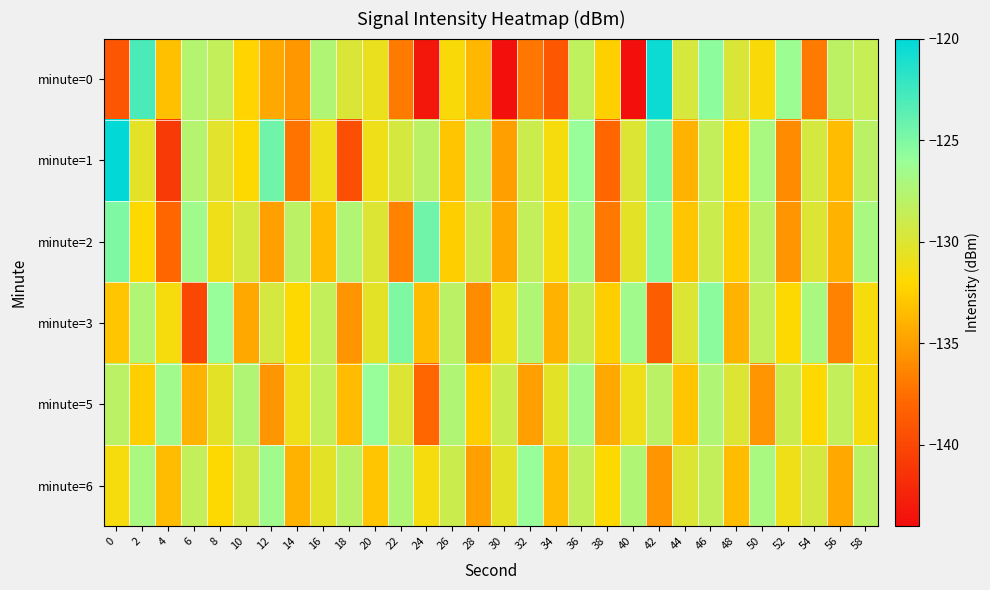

Reading left to right, extract all data points from this chart.

minute=0: 0=-138.9	2=-122.9	4=-133.2	6=-127.7	8=-128.5	10=-132.2	12=-134.5	14=-135.3	16=-127.4	18=-129.8	20=-130.8	22=-137.0	24=-143.3	26=-131.7	28=-133.7	30=-143.8	32=-137.1	34=-138.9	36=-128.3	38=-132.4	40=-143.7	42=-120.5	44=-129.6	46=-125.6	48=-129.8	50=-131.7	52=-126.2	54=-136.9	56=-128.1	58=-128.7
minute=1: 0=-120.1	2=-130.4	4=-140.8	6=-127.6	8=-130.2	10=-131.9	12=-124.5	14=-137.2	16=-131.1	18=-139.5	20=-131.0	22=-129.5	24=-128.0	26=-133.0	28=-127.5	30=-135.0	32=-129.0	34=-131.5	36=-126.0	38=-138.0	40=-130.0	42=-125.0	44=-134.0	46=-128.5	48=-132.0	50=-127.0	52=-136.0	54=-129.5	56=-133.5	58=-128.0
minute=2: 0=-125.0	2=-132.0	4=-138.0	6=-126.5	8=-131.0	10=-129.5	12=-135.0	14=-128.0	16=-133.5	18=-127.5	20=-130.0	22=-136.5	24=-124.5	26=-132.5	28=-129.0	30=-134.5	32=-128.5	34=-131.5	36=-126.5	38=-137.0	40=-130.5	42=-125.5	44=-133.0	46=-129.0	48=-132.5	50=-128.0	52=-135.5	54=-130.0	56=-134.0	58=-127.0
minute=3: 0=-133.0	2=-127.5	4=-131.5	6=-140.0	8=-126.0	10=-134.5	12=-129.5	14=-132.0	16=-128.5	18=-135.5	20=-130.5	22=-125.0	24=-133.5	26=-128.0	28=-136.0	30=-131.0	32=-127.5	34=-134.0	36=-129.0	38=-132.5	40=-126.5	42=-138.5	44=-130.0	46=-125.5	48=-134.0	50=-128.5	52=-132.0	54=-127.0	56=-136.5	58=-131.5
minute=5: 0=-128.0	2=-132.5	4=-126.5	6=-134.0	8=-130.5	10=-127.5	12=-135.5	14=-131.0	16=-128.5	18=-133.5	20=-126.0	22=-130.0	24=-138.0	26=-127.5	28=-132.5	30=-129.0	32=-135.0	34=-130.5	36=-126.5	38=-134.5	40=-131.0	42=-128.0	44=-133.0	46=-127.5	48=-130.0	50=-135.5	52=-129.0	54=-132.0	56=-128.5	58=-131.5
minute=6: 0=-131.5	2=-127.0	4=-133.5	6=-128.5	8=-132.0	10=-129.5	12=-126.5	14=-134.0	16=-130.5	18=-128.0	20=-133.0	22=-127.5	24=-131.5	26=-129.0	28=-135.0	30=-130.5	32=-126.0	34=-133.5	36=-128.5	38=-132.0	40=-127.5	42=-135.5	44=-130.0	46=-128.5	48=-133.5	50=-127.0	52=-131.0	54=-129.5	56=-134.5	58=-128.0